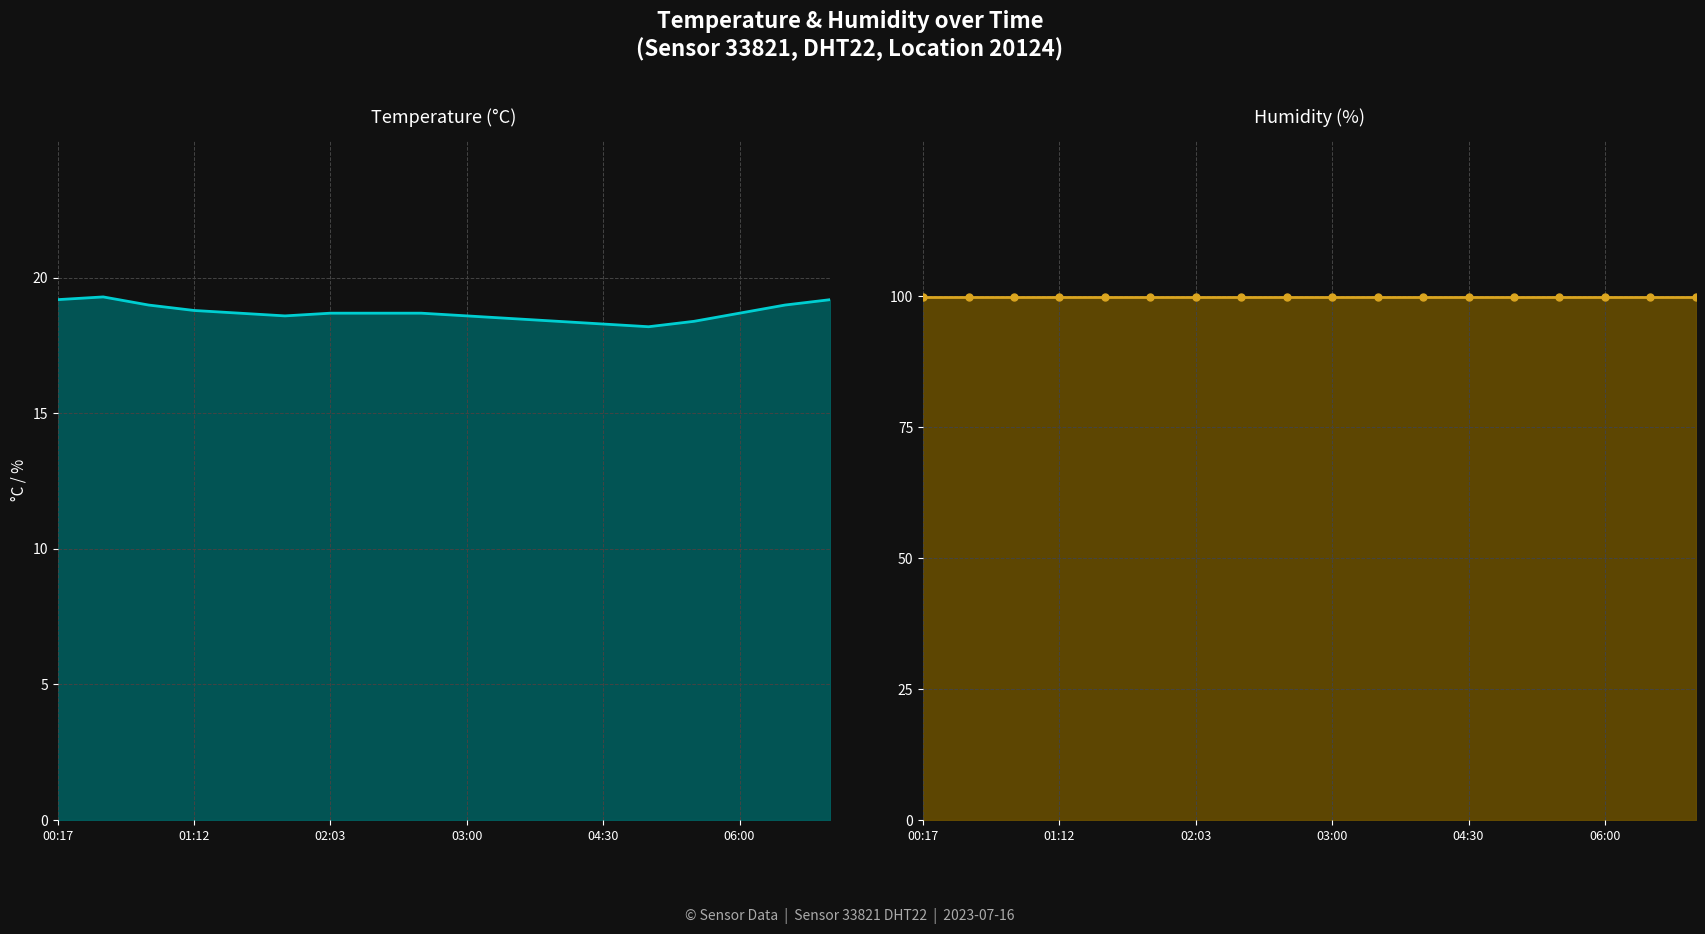

What is the sum of all temperature values?

337.0